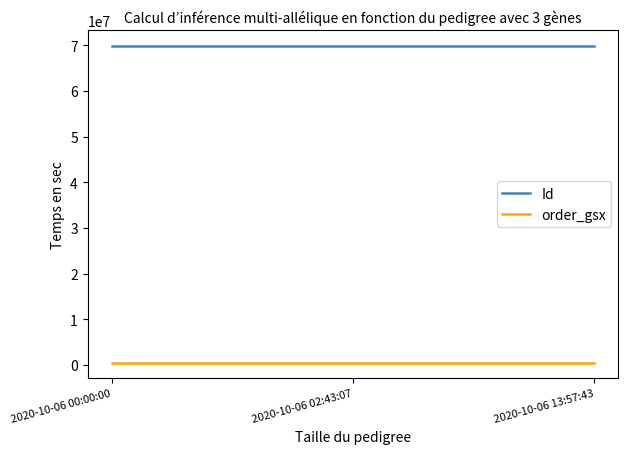

Rank the series by their average value, from highest to lowest.

Id, order_gsx